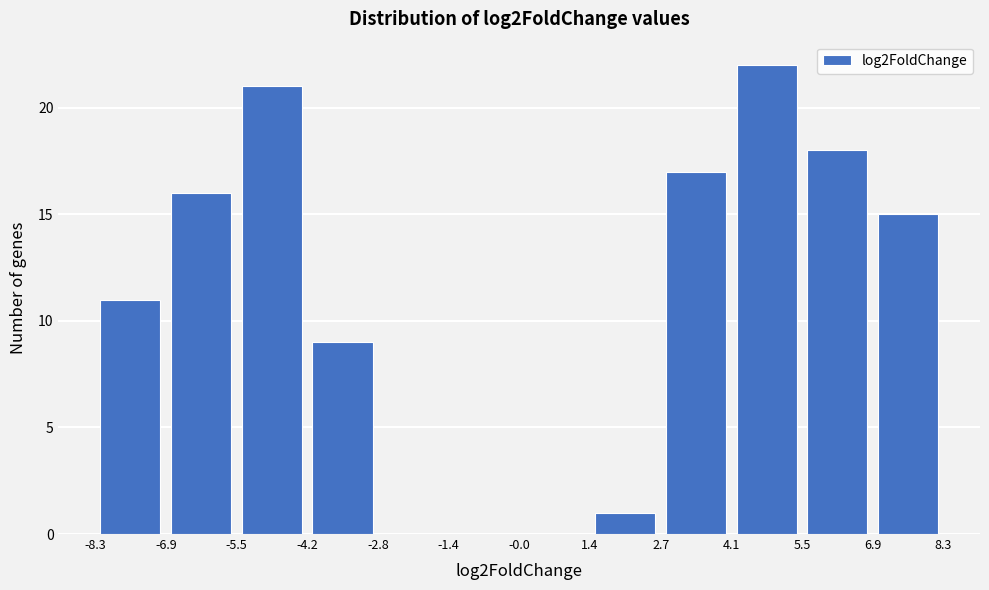

What is the height of the bar covering -4.2 to -2.8 on the x-axis? The values are not printed on the chart, so give them approximately, as read against the axis.

9